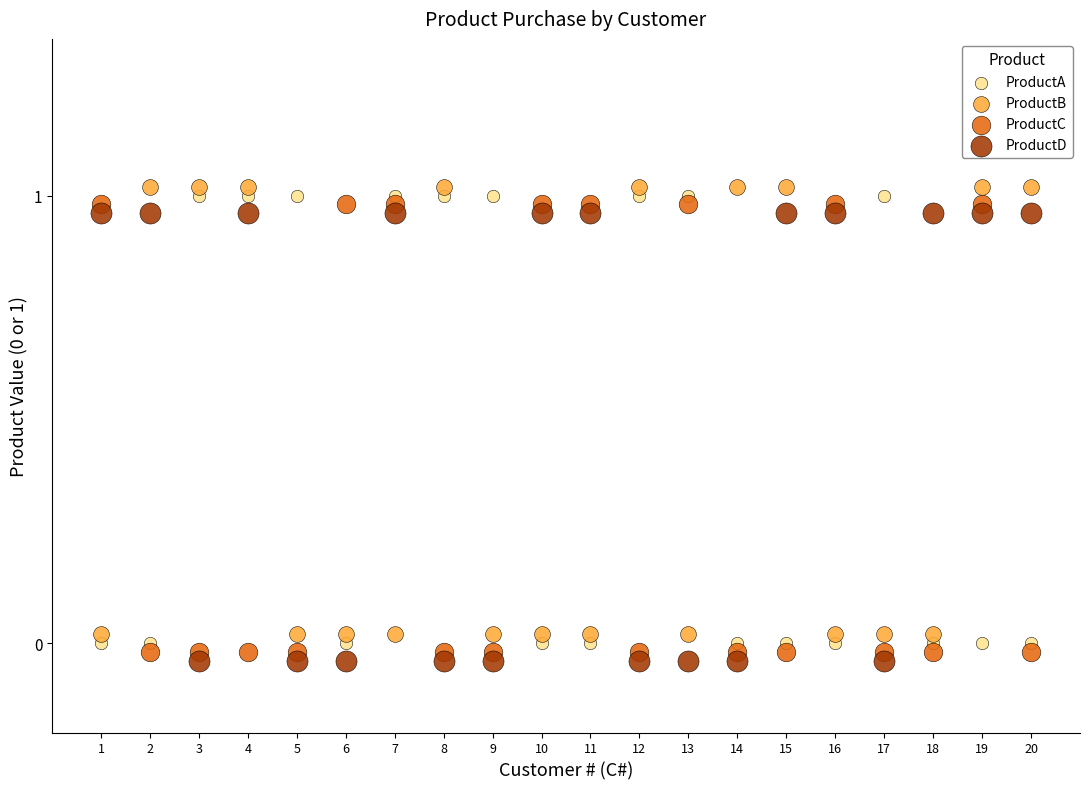

What are all the series names shown in the legend?

ProductA, ProductB, ProductC, ProductD